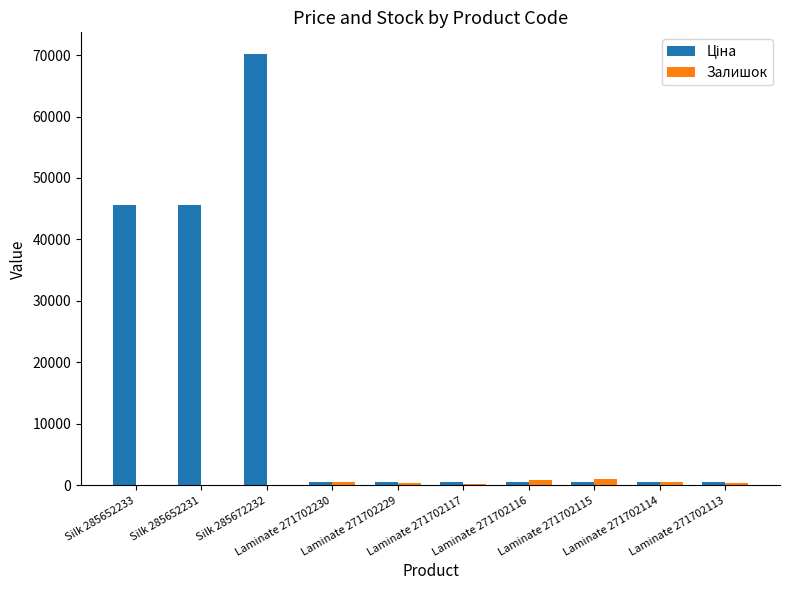

What is the greatest value displayed?

70181.6